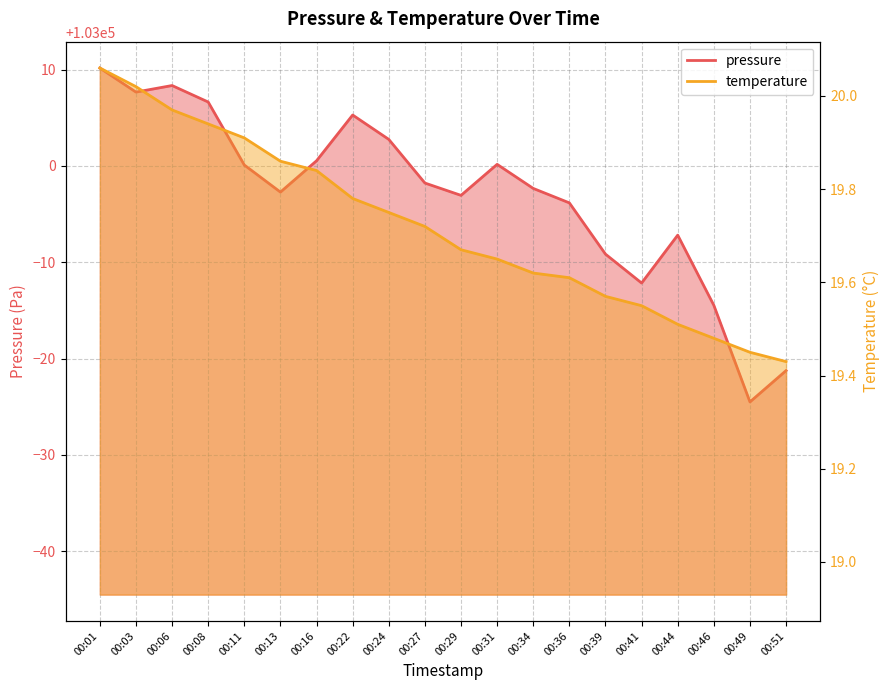

True or false: temperature and pressure cross at least once.

False